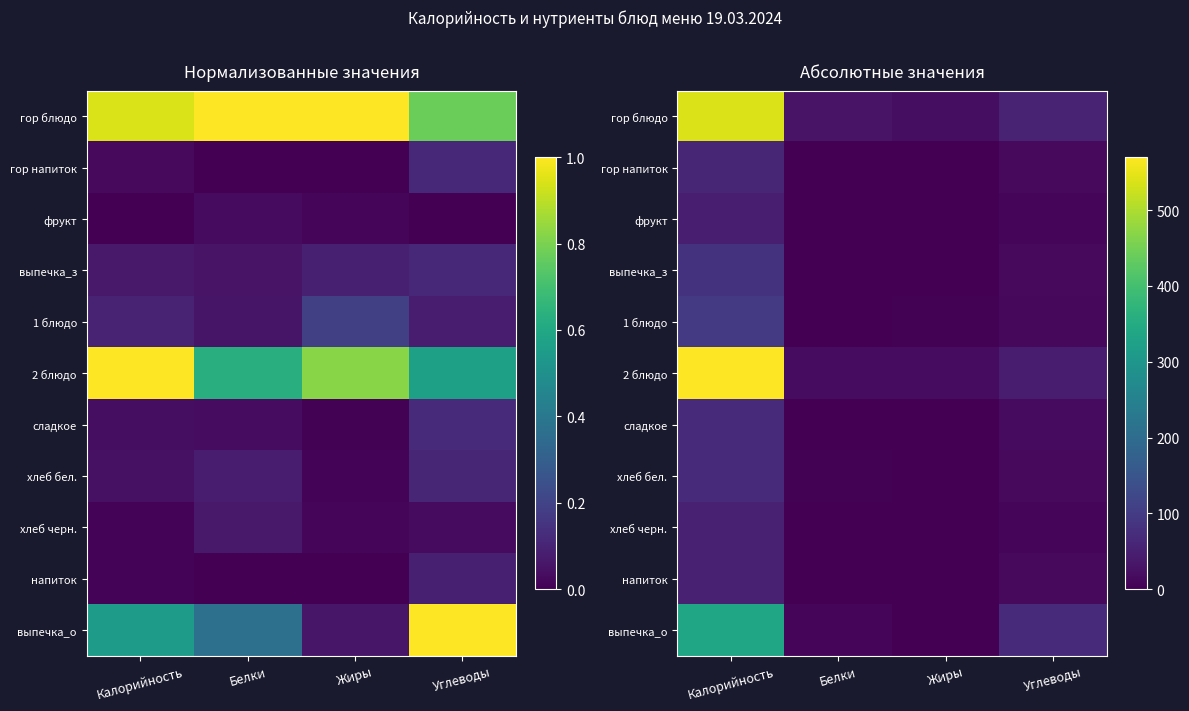

What is the difference between the highest and lowest values at Жиры?

22.1